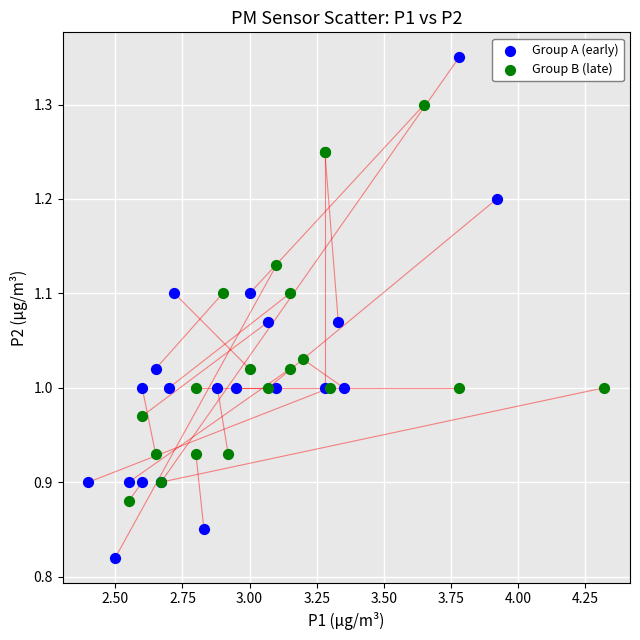

Which series has the widest spread of Y values?

Group A (early)